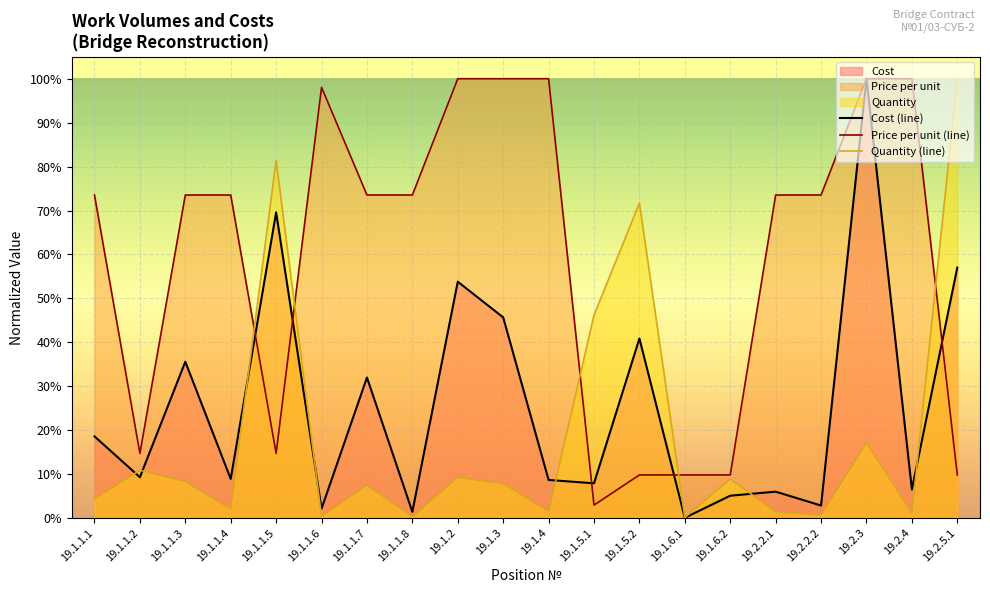

Which category has the lowest value in the Price per unit (line) series?

19.1.5.1